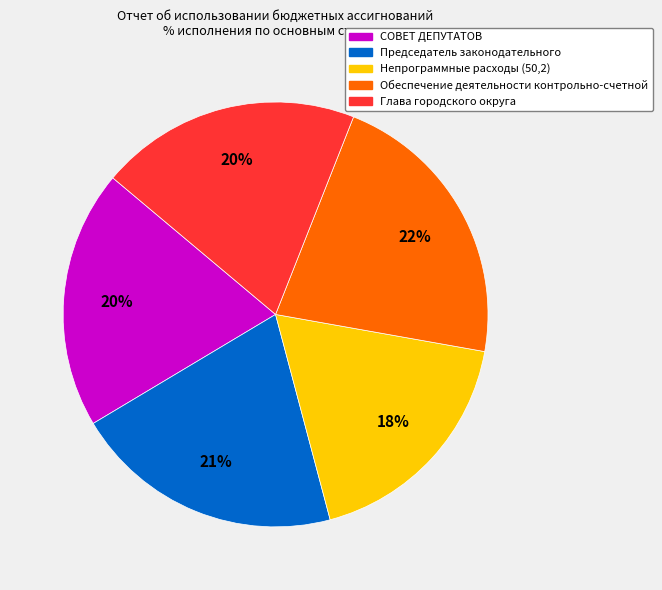

To the nearest percent, what portion does СОВЕТ ДЕПУТАТОВ represent?

20%